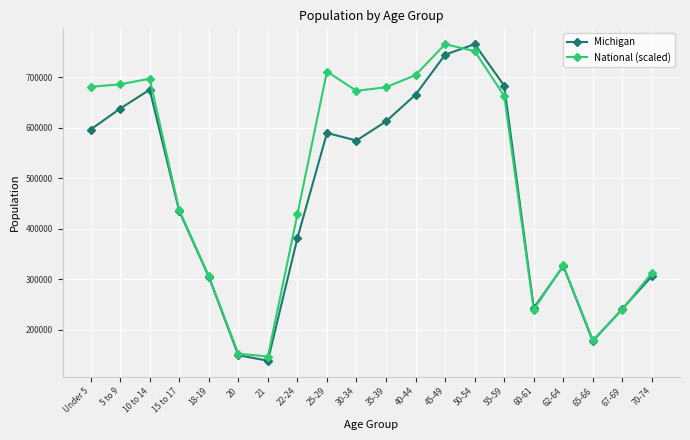

Read the National (scaled) value at 40-44.

704184.2